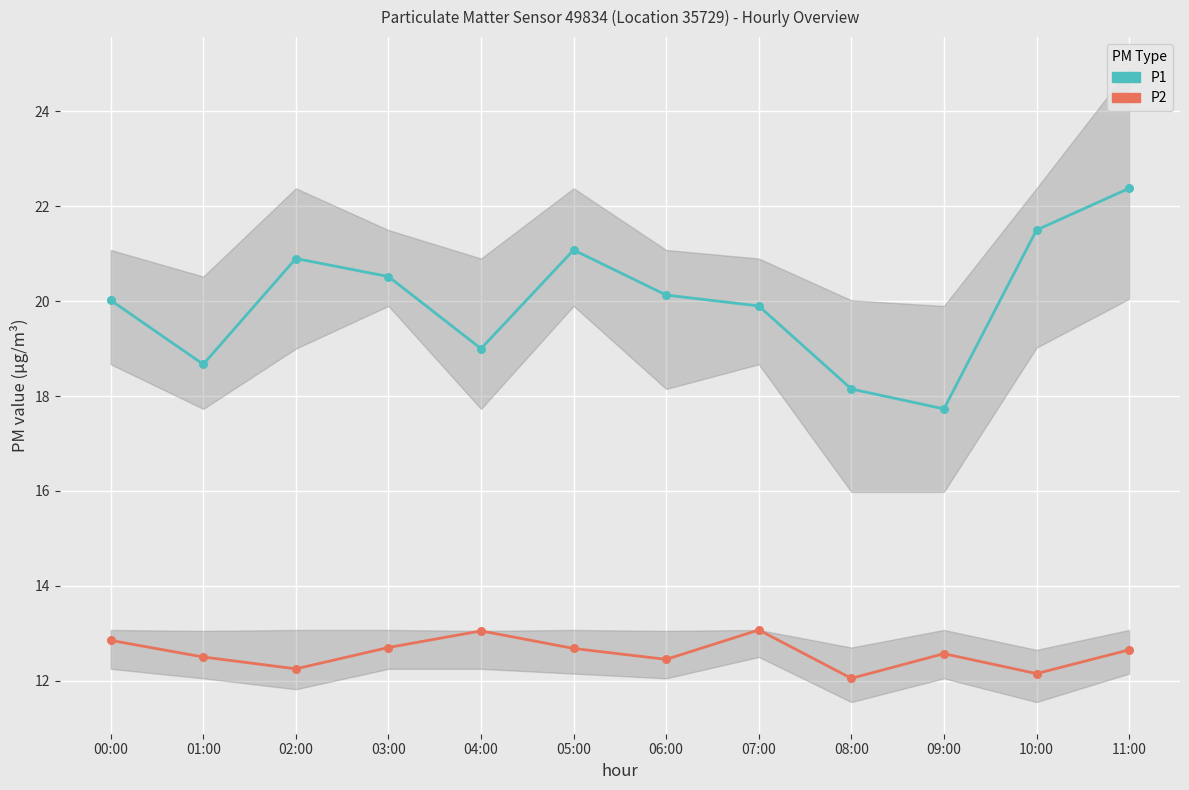

What are all the series names shown in the legend?

P1, P2